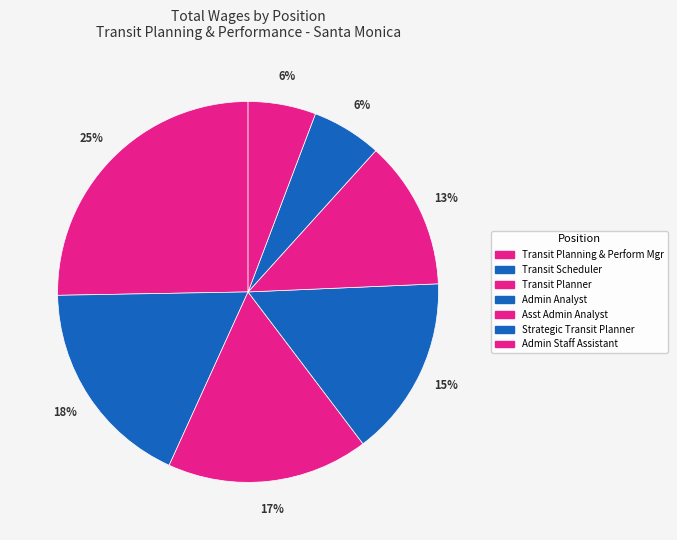

How many segments does this pie chart have?

7